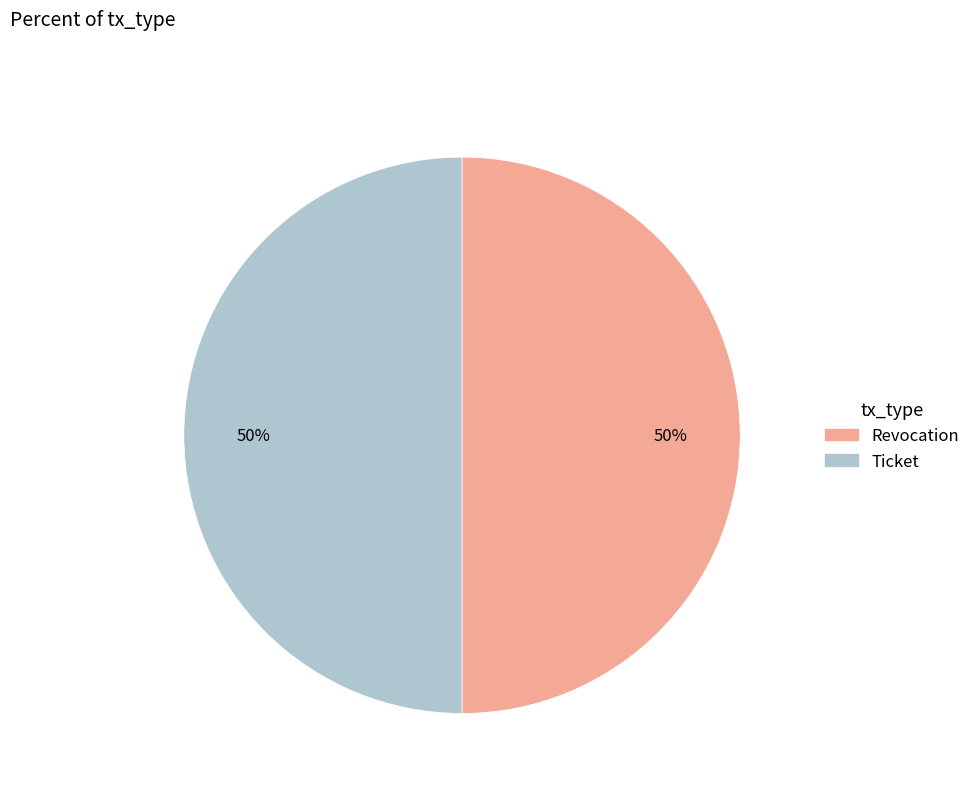

To the nearest percent, what portion does Revocation represent?

50%